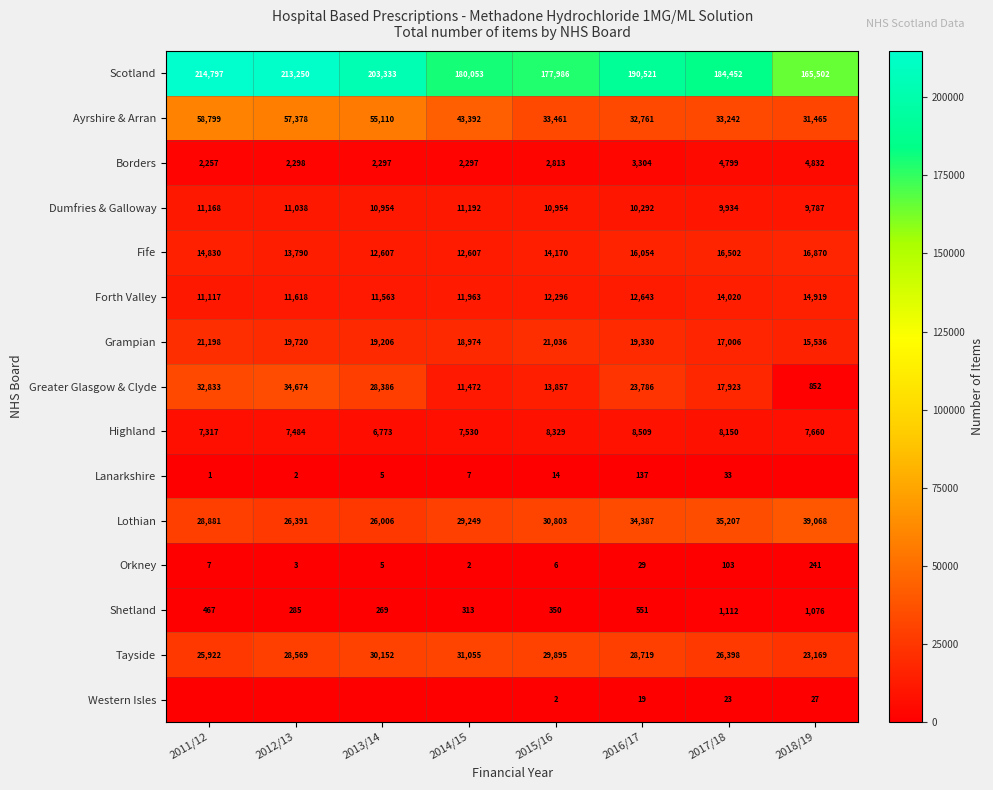

Which category has the highest value in the Orkney series?

2018/19